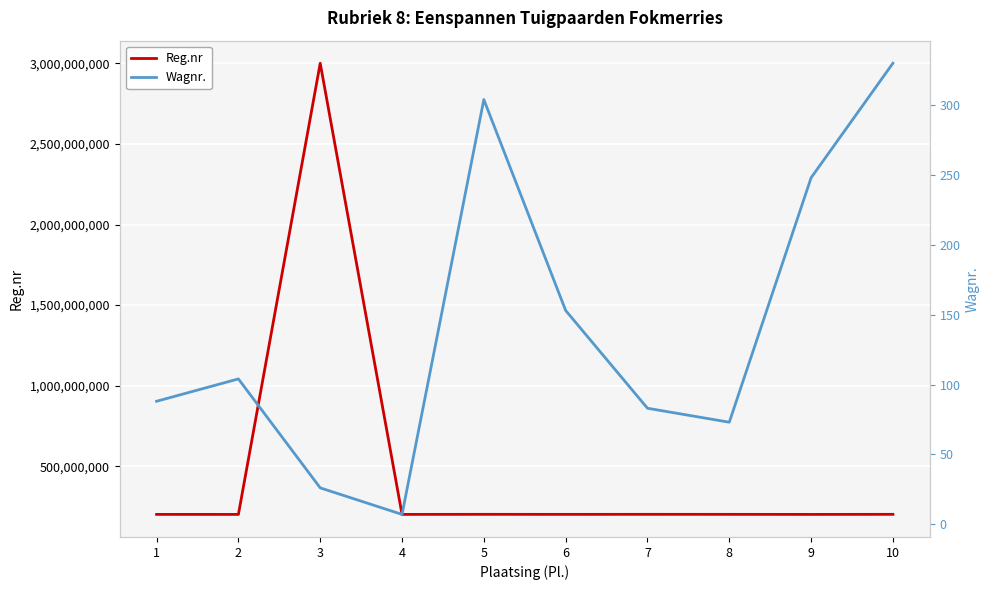

At which label does Wagnr. first exceed 104?

5